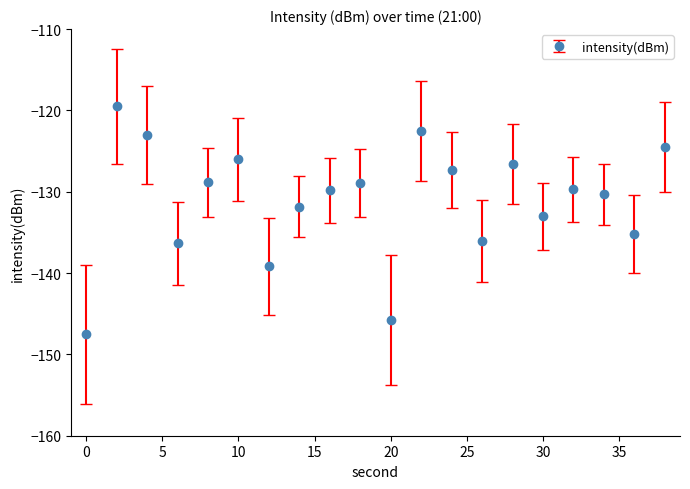

True or false: the data has more than 2 interior local peaks.

True